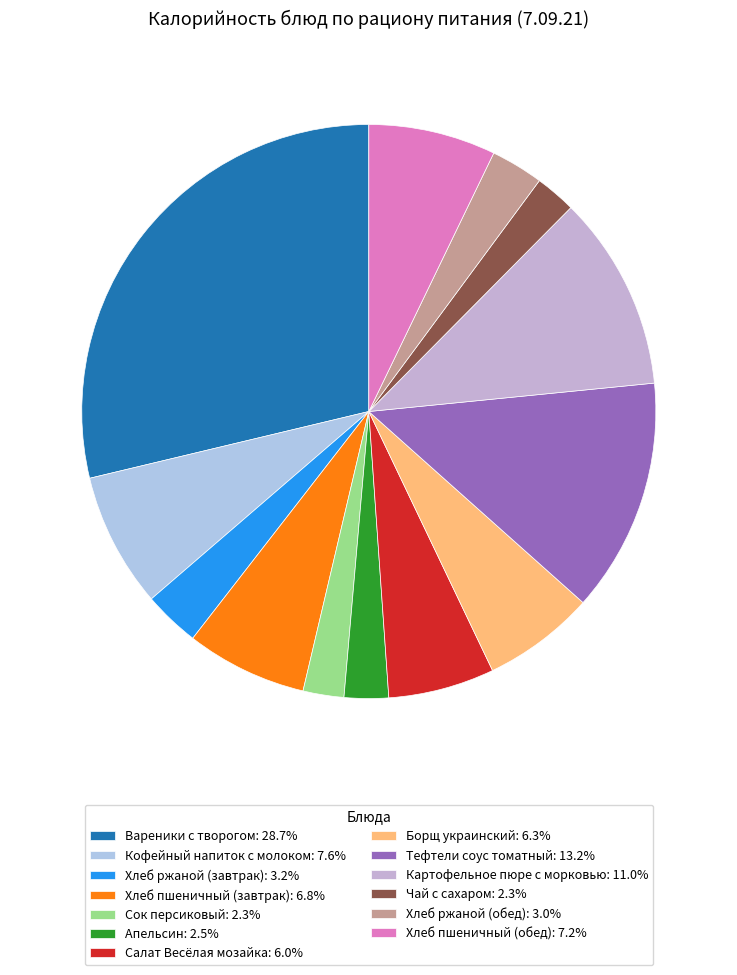

How many slices are in this pie chart?

13